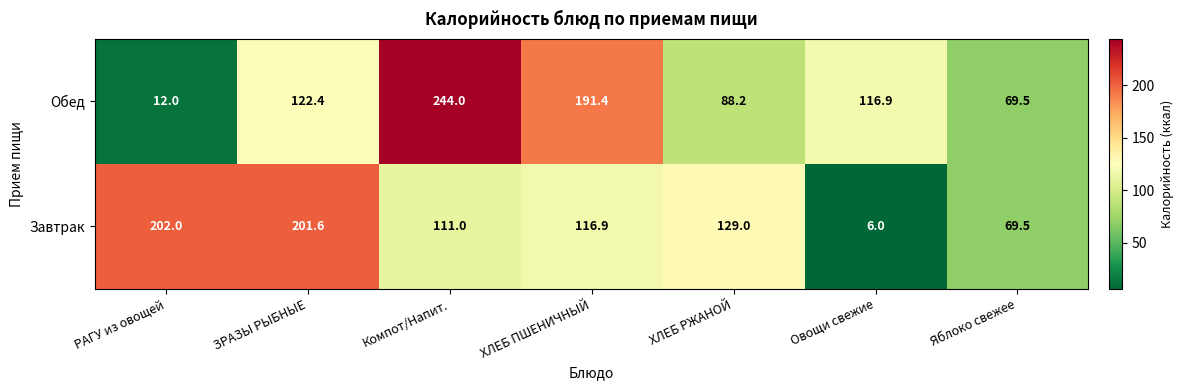

Reading left to right, extract all data points from this chart.

Обед: РАГУ из овощей=12.0	ЗРАЗЫ РЫБНЫЕ=122.4	Компот/Напит.=244.0	ХЛЕБ ПШЕНИЧНЫЙ=191.4	ХЛЕБ РЖАНОЙ=88.2	Овощи свежие=116.9	Яблоко свежее=69.5
Завтрак: РАГУ из овощей=202.0	ЗРАЗЫ РЫБНЫЕ=201.6	Компот/Напит.=111.0	ХЛЕБ ПШЕНИЧНЫЙ=116.9	ХЛЕБ РЖАНОЙ=129.0	Овощи свежие=6.0	Яблоко свежее=69.5